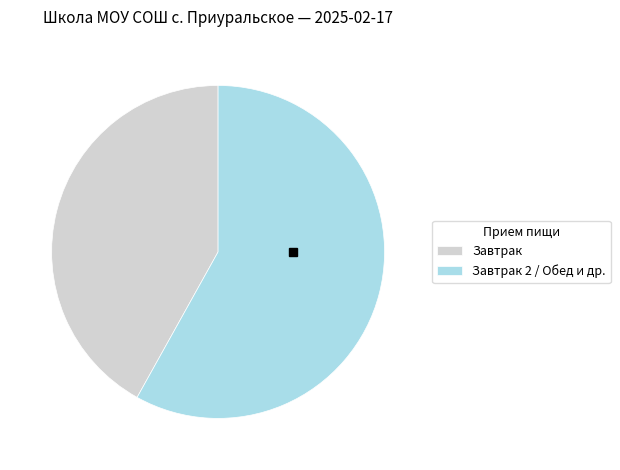

What is the largest slice in the pie chart?

Завтрак 2 / Обед и др.